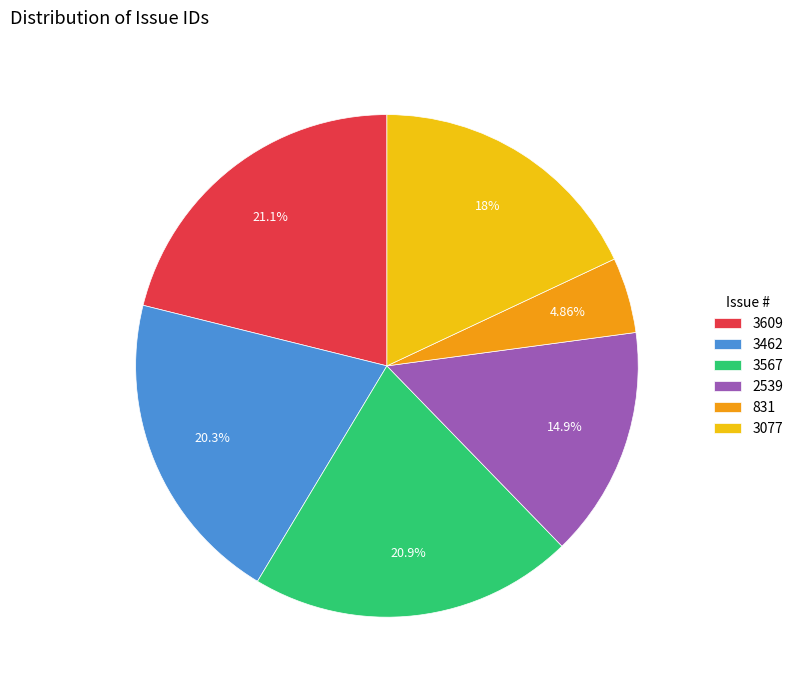

What is the ratio of the value at 3609 to the value at 3567?

1.0